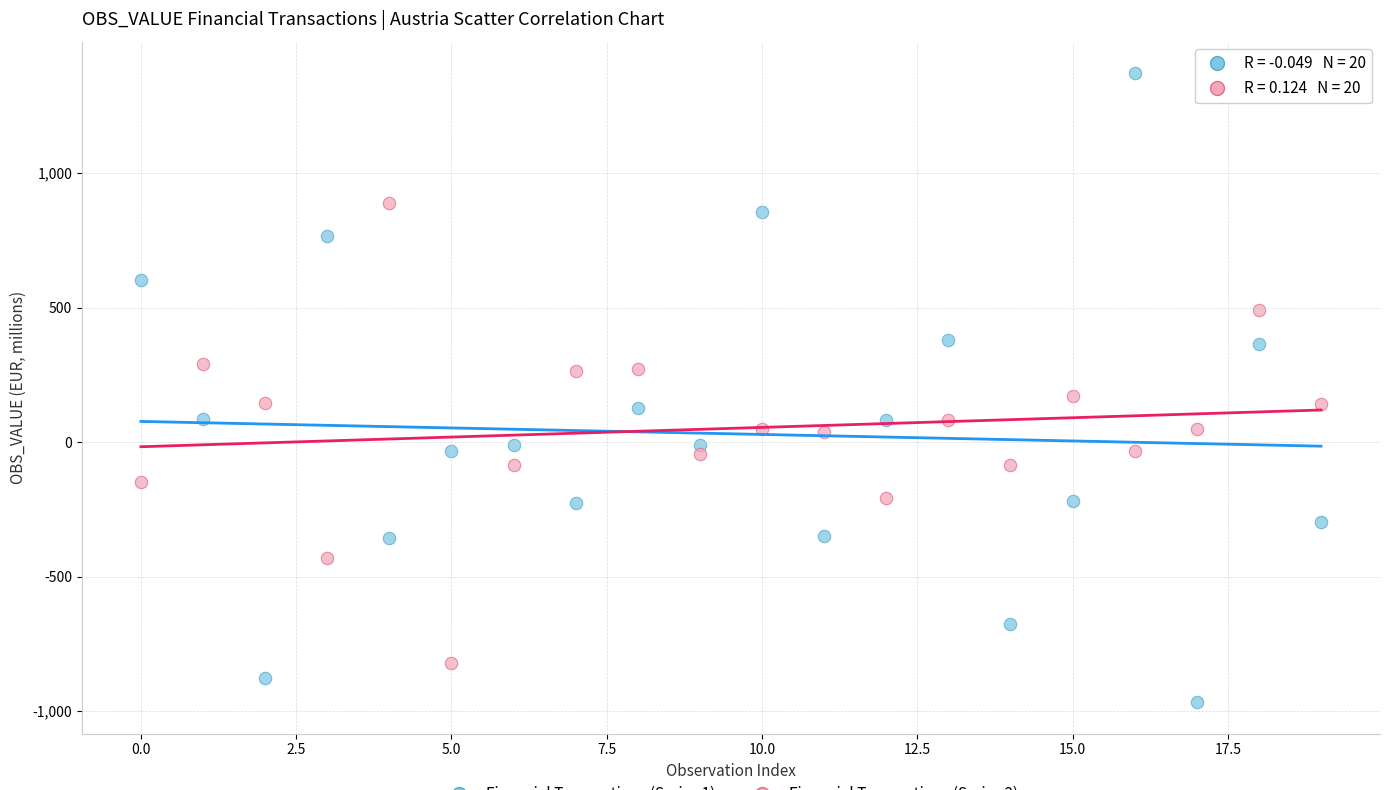

Across all series, what Y value is closest to 202?

172.9